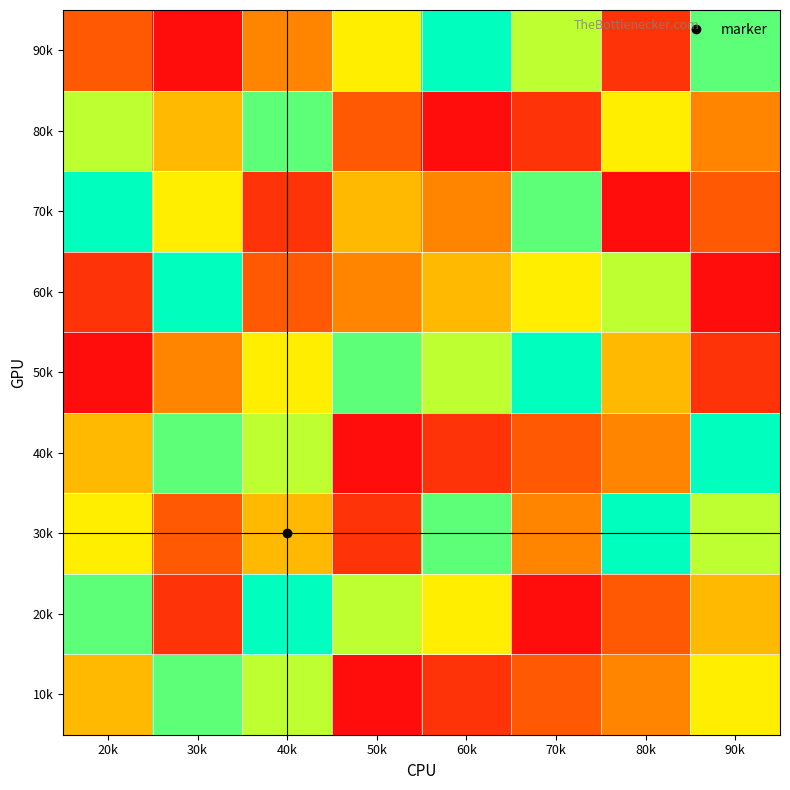

Which label corresponds to the largest value in the chart?

40k